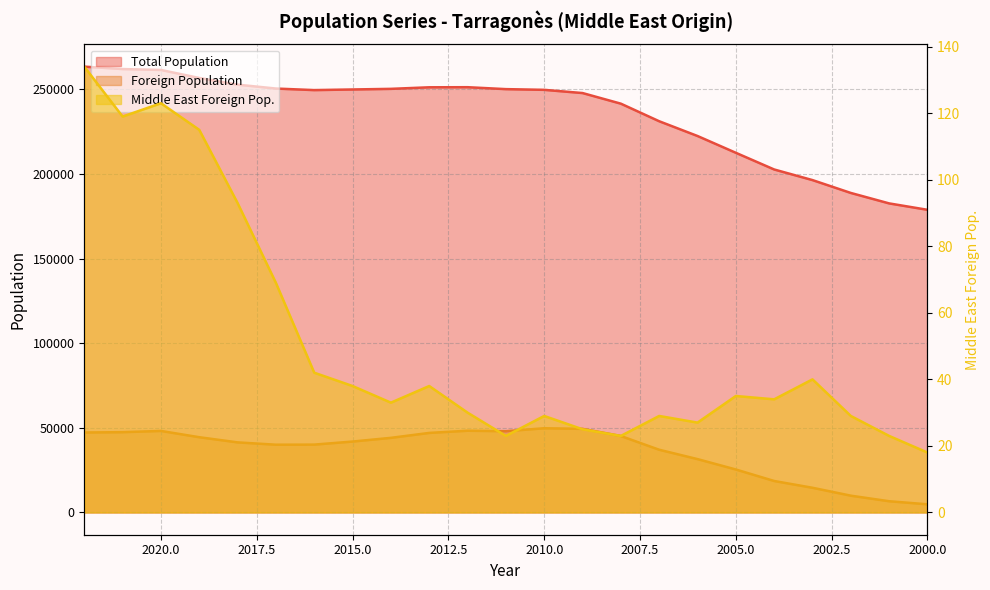

What is the difference between the highest and lowest values at 2017?

250419